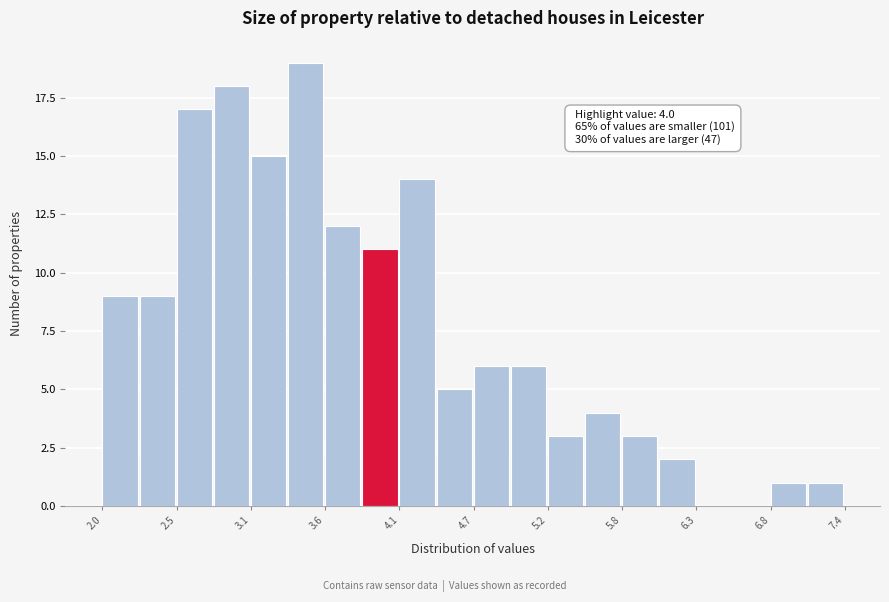

Around what value on the x-axis is the tallest bar? Give the approximate position of its centre, as read against the axis.

3.5